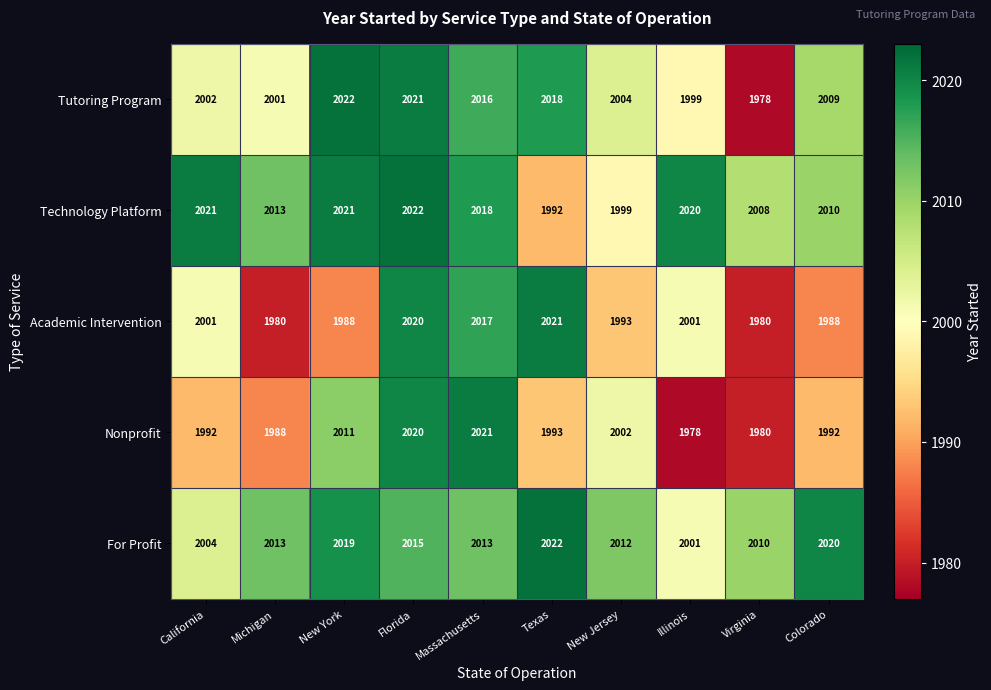

Is it true that Academic Intervention equals 2001 at California?

True